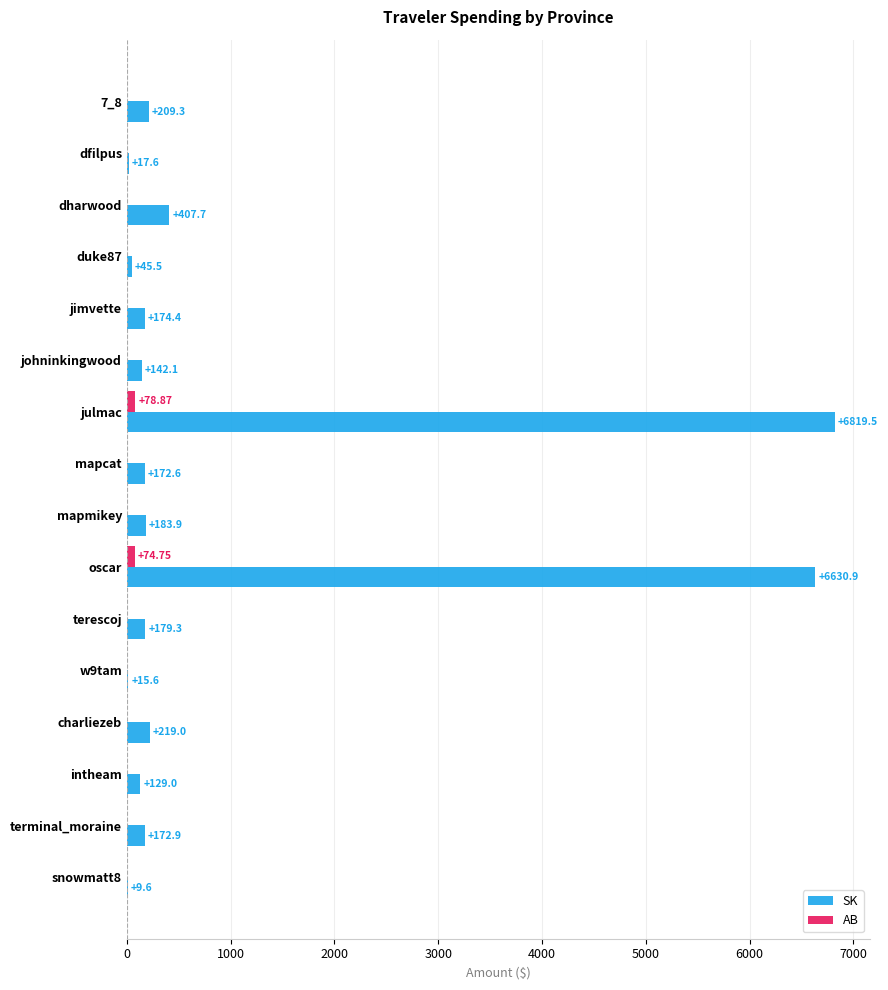

Which category has the highest value in the SK series?

julmac